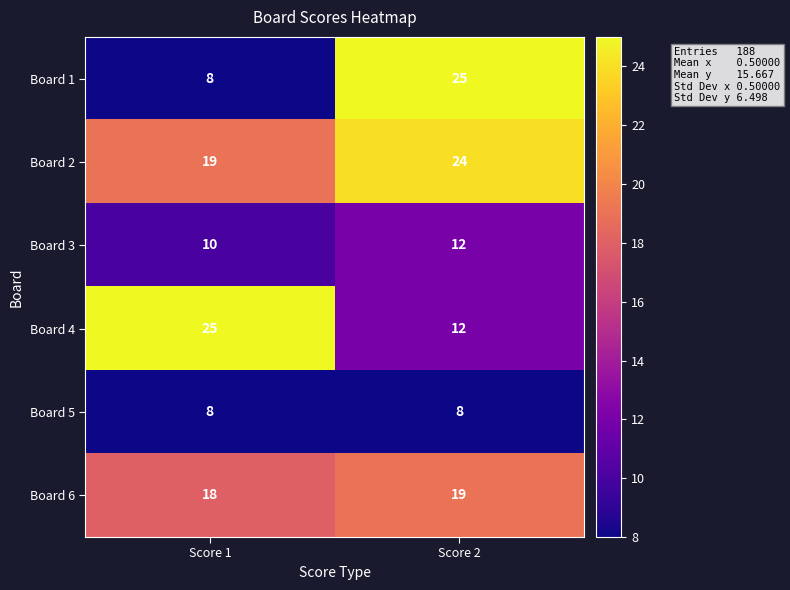

List the labels in order of Board 4 value, smallest first.

Score 2, Score 1